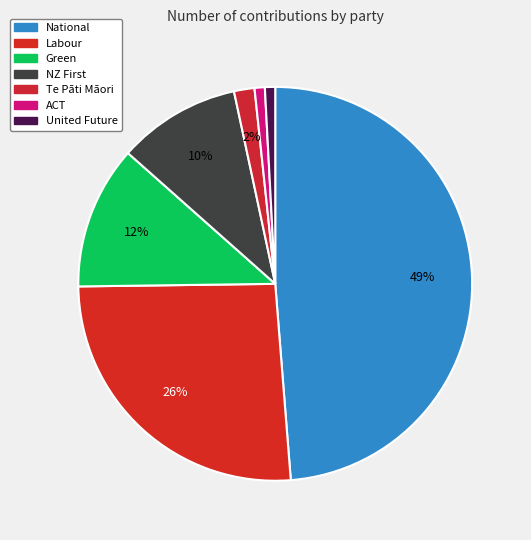

To the nearest percent, what is the combined percentage of Labour and Te Pāti Māori?

28%